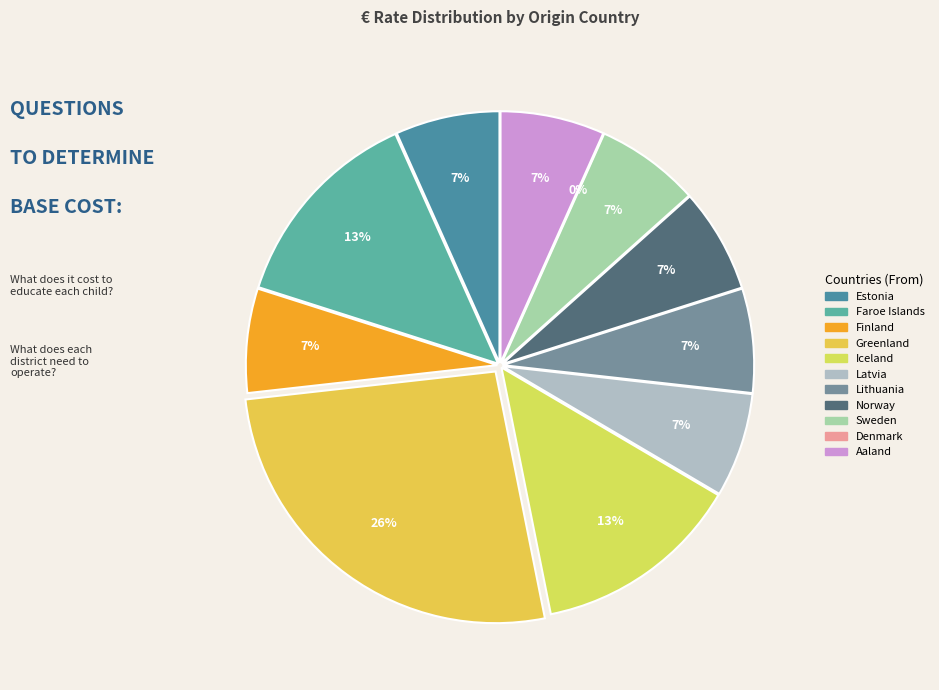

Rank the categories by value from highest to lowest.

Greenland, Faroe Islands, Iceland, Estonia, Finland, Latvia, Lithuania, Norway, Sweden, Aaland, Denmark